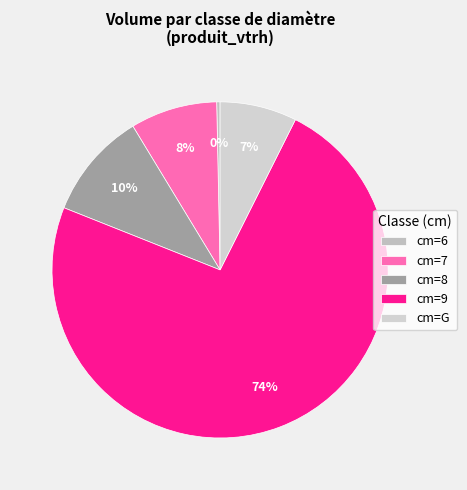

How many slices are in this pie chart?

5